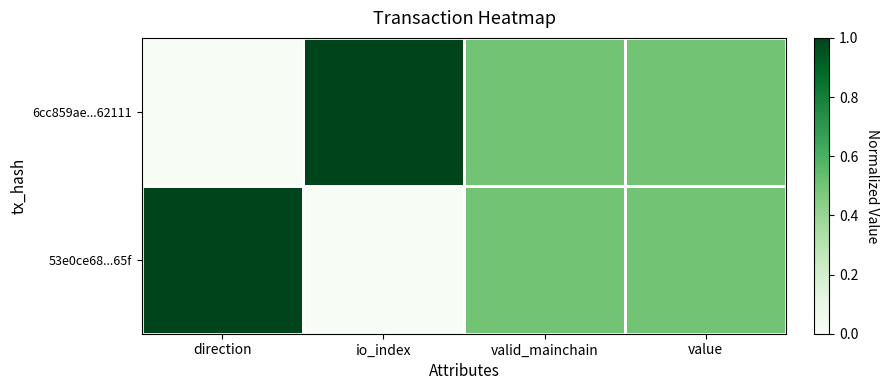

Reading left to right, extract all data points from this chart.

6cc859ae...62111: direction=0.0	io_index=1.0	valid_mainchain=0.5	value=0.5
53e0ce68...65f: direction=1.0	io_index=0.0	valid_mainchain=0.5	value=0.5